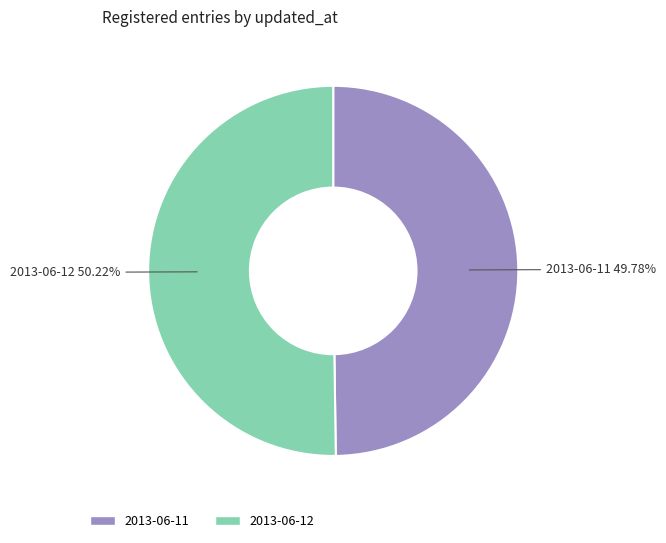

Approximately how many times larger is the value at 2013-06-12 compared to 2013-06-11?

1.0